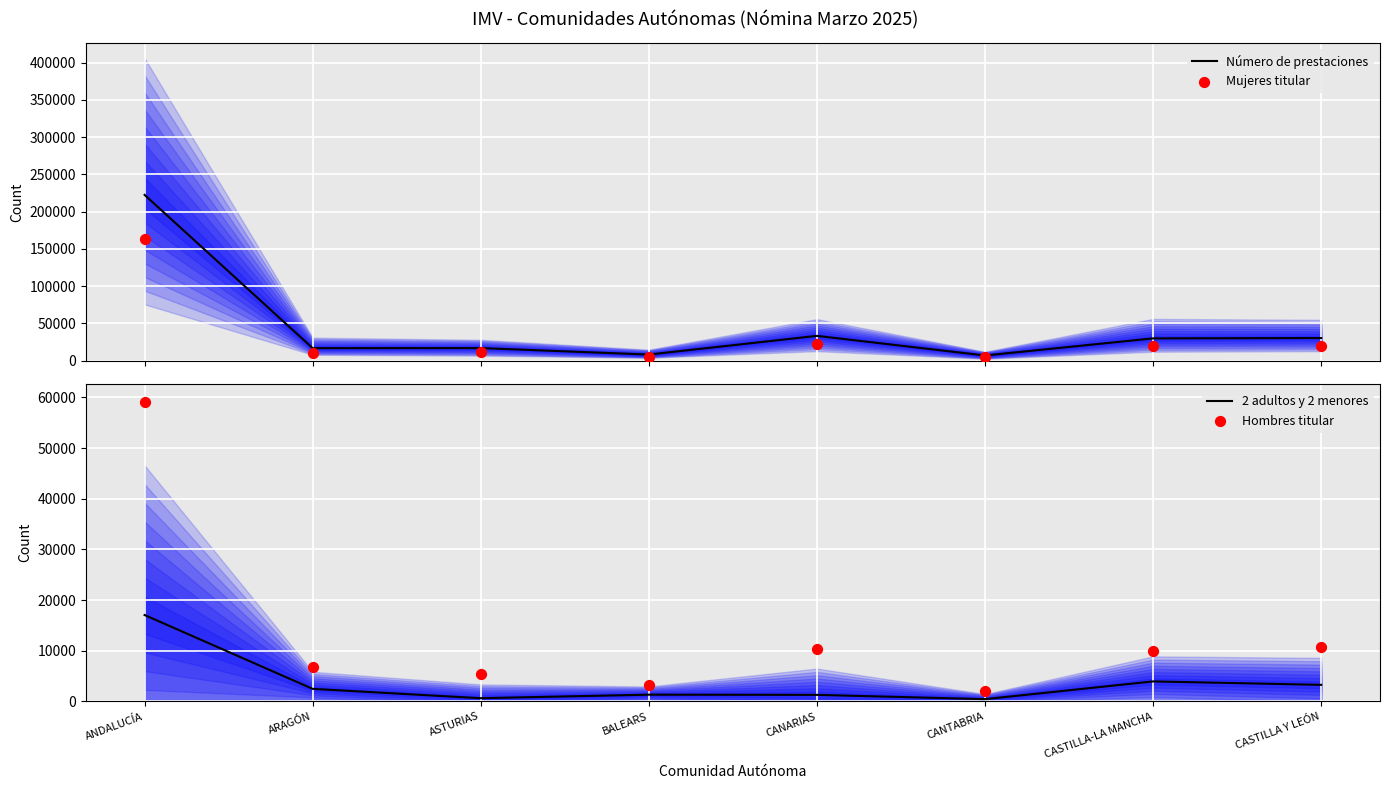

At how many categories does at least one series exceed 26756?

4